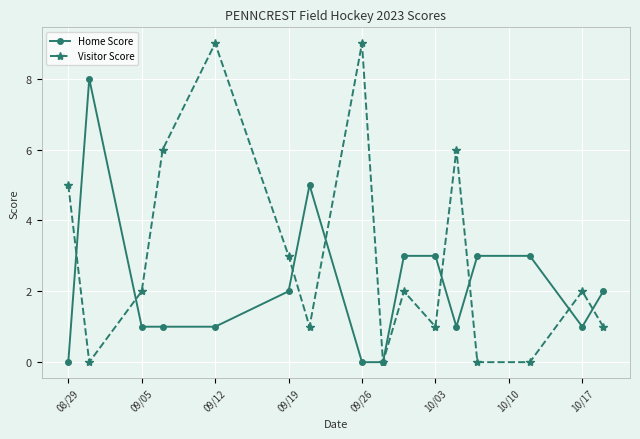

How many lines are shown in the chart?

2